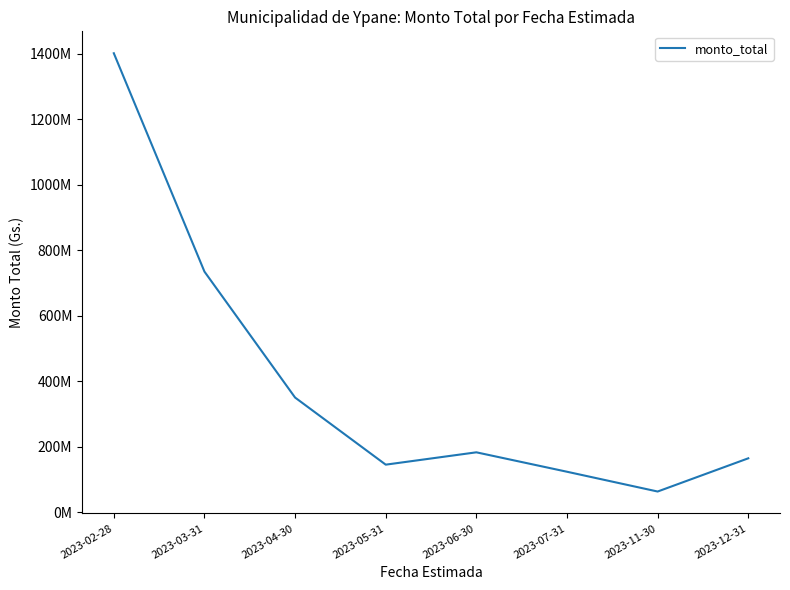

Approximately how many times larger is the value at 2023-02-28 compared to 2023-05-31?

9.7